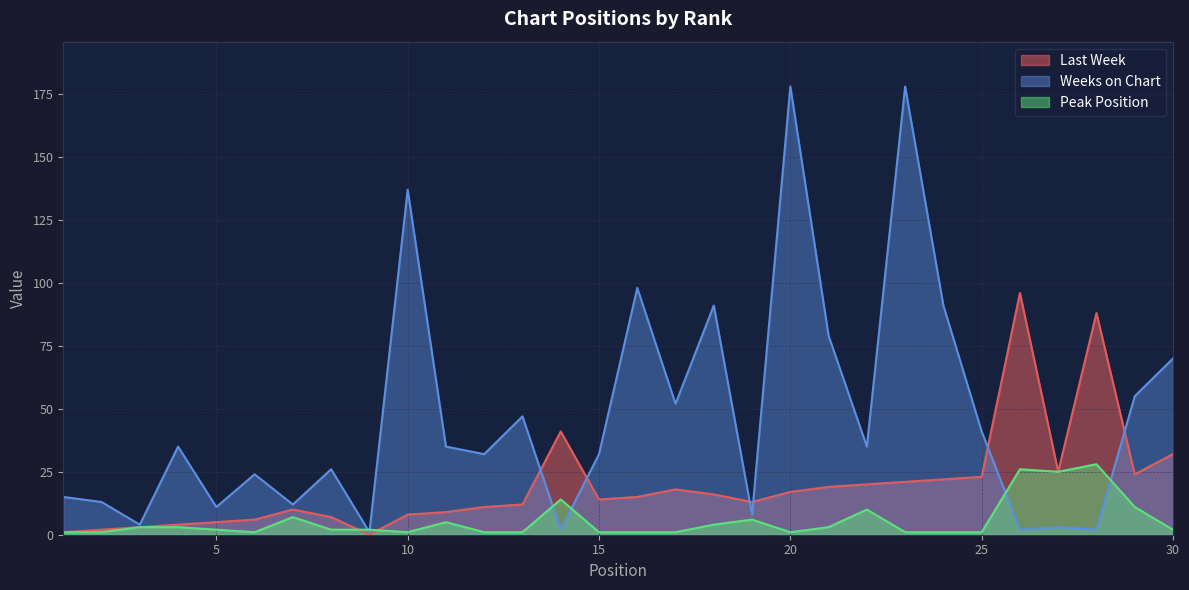

Where do Weeks on Chart and Last Week first cross each other?

13 and 14